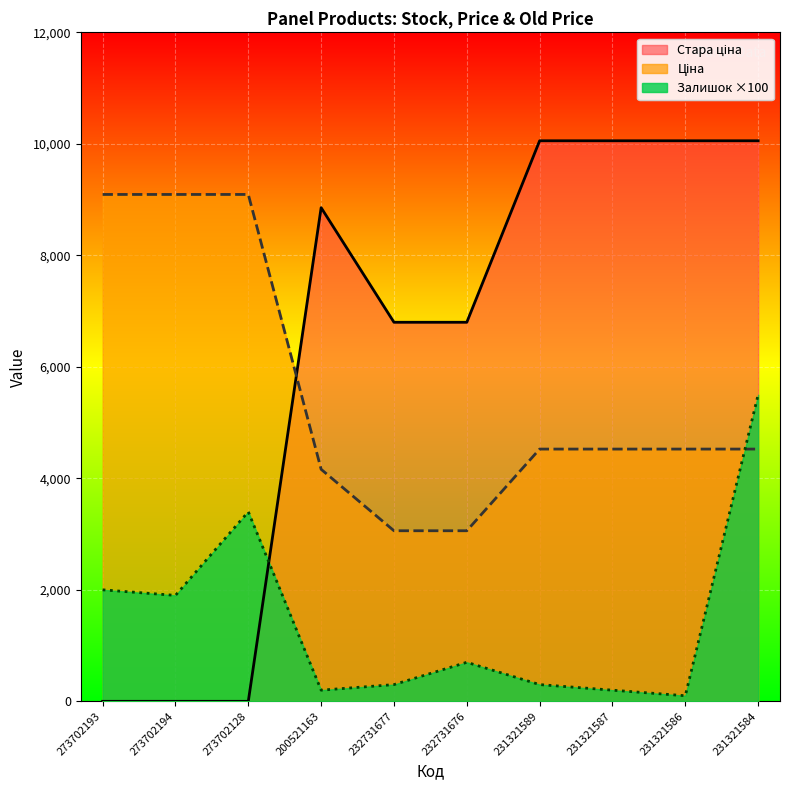

Is it true that Стара ціна equals 0.0 at 273702128?

True